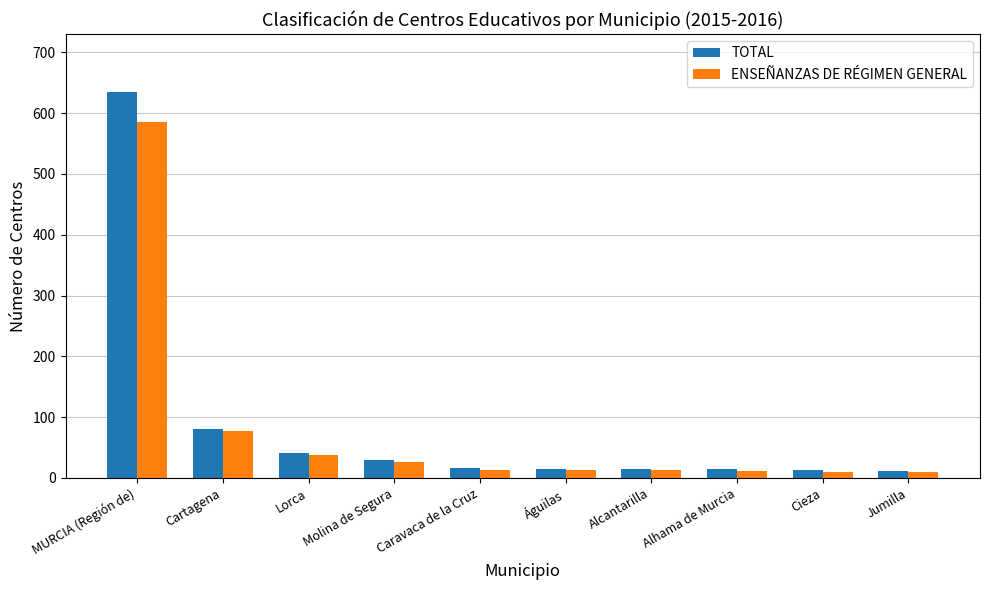

Rank the series by their maximum value, from lowest to highest.

ENSEÑANZAS DE RÉGIMEN GENERAL, TOTAL